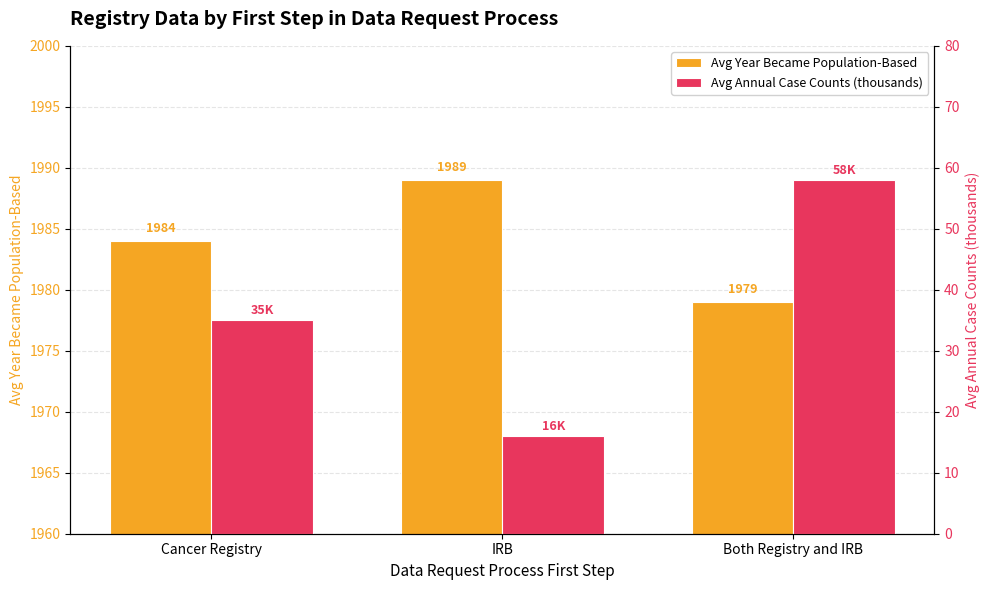

Is it true that Avg Year Became Population-Based equals 3095 at Cancer Registry?

False